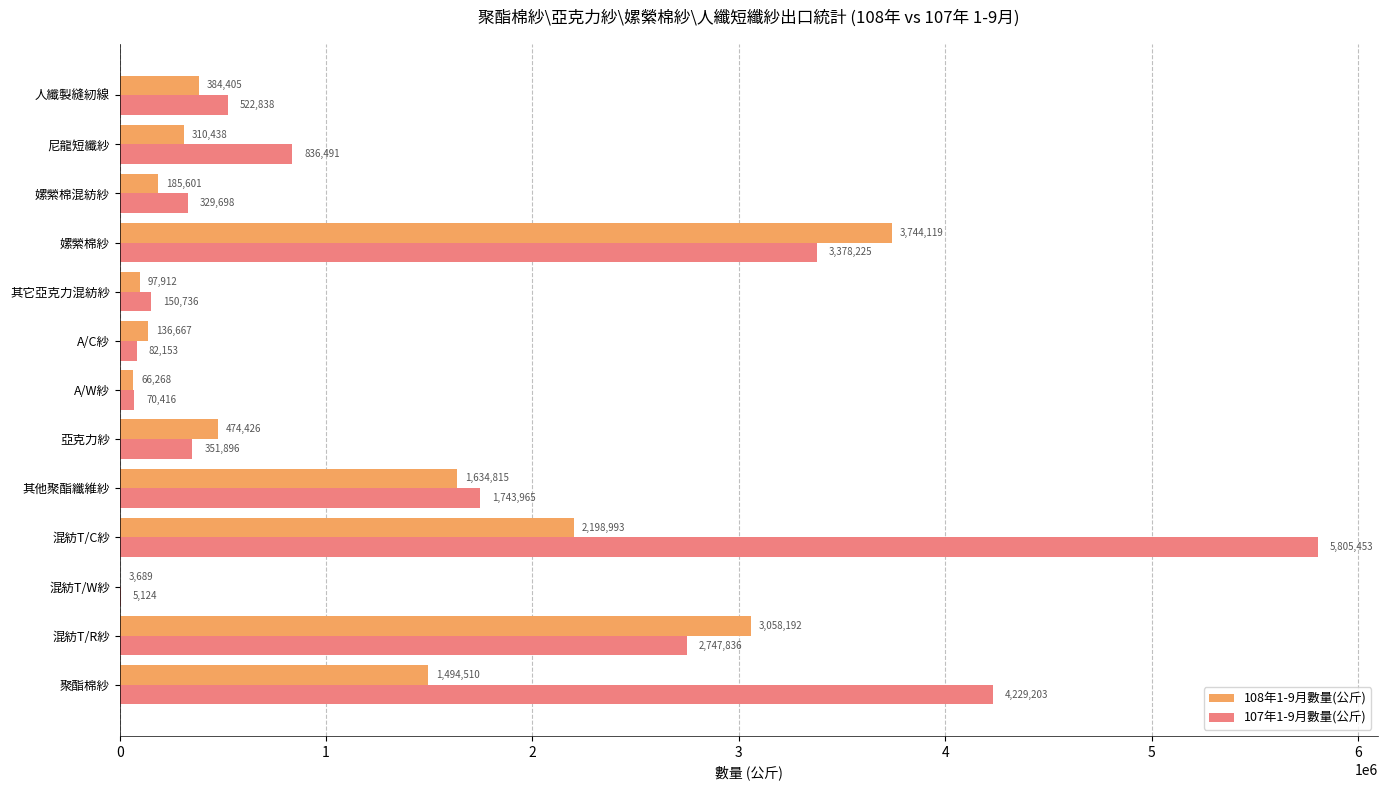

Is it true that 108年1-9月數量(公斤) equals 4447298 at 混紡T/R紗?

False